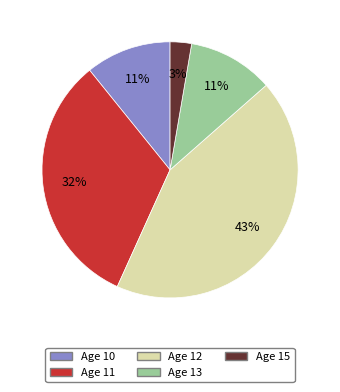

To the nearest percent, what is the average slice percentage?

20%